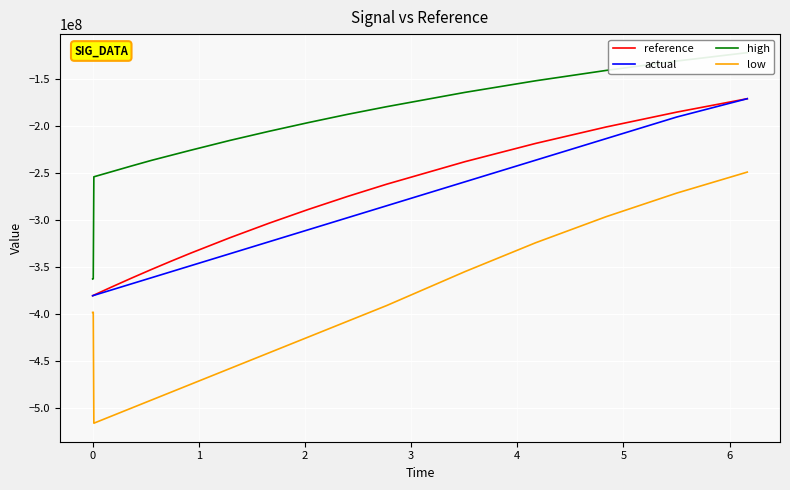

What is the label of the 4th point from the left?

2